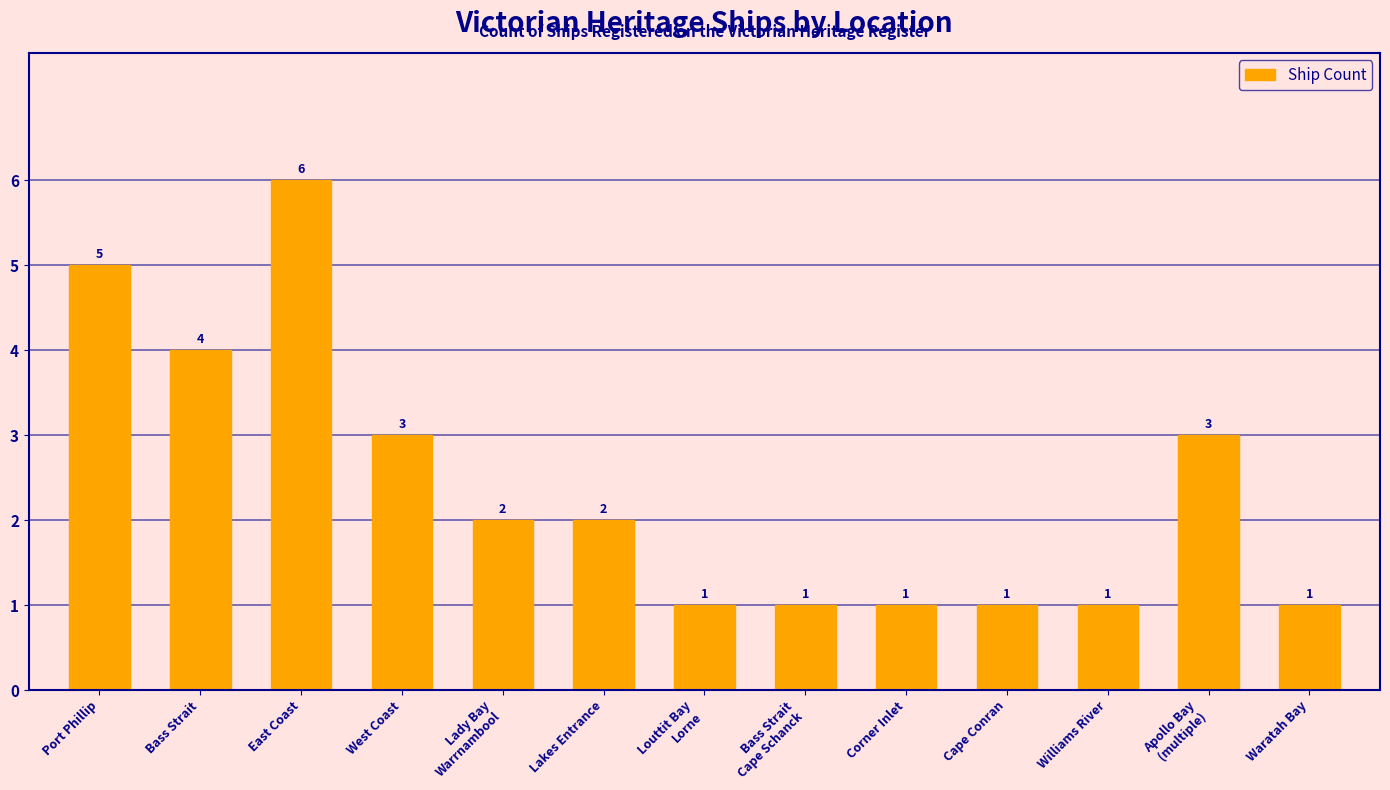

What is the approximate value at Lakes Entrance?

2